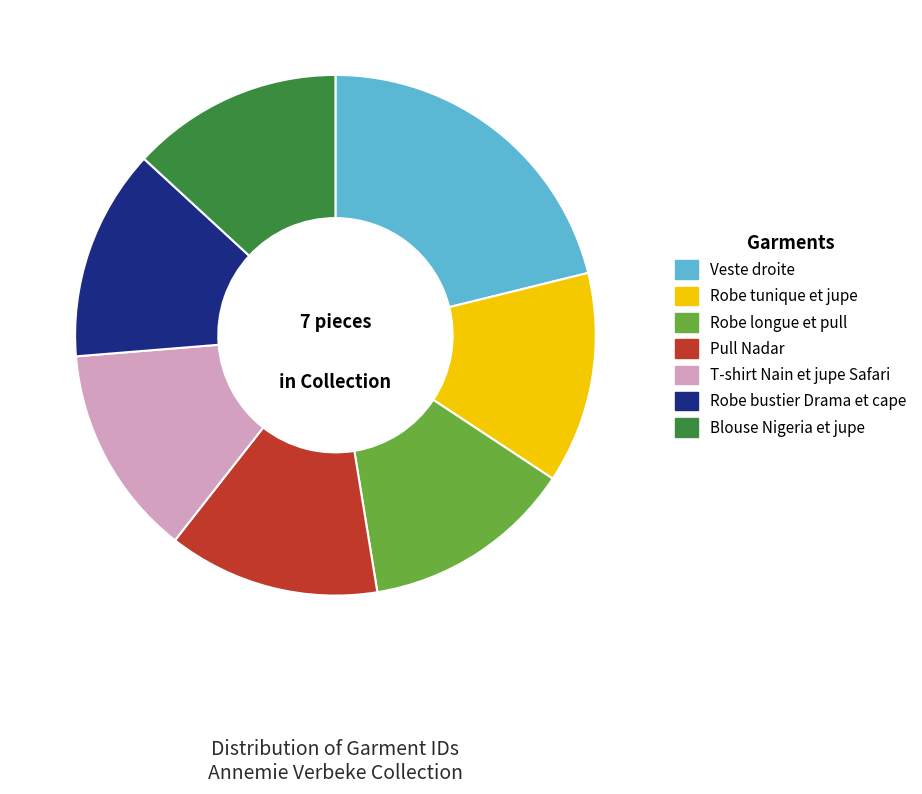

Is there any slice that represents more than half of the pie?

No